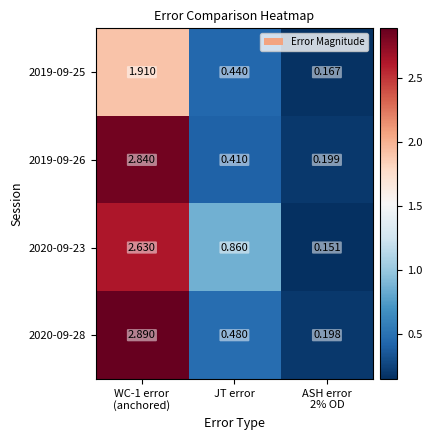

Which has a higher value, ASH error
2% OD or WC-1 error
(anchored)?

WC-1 error
(anchored)